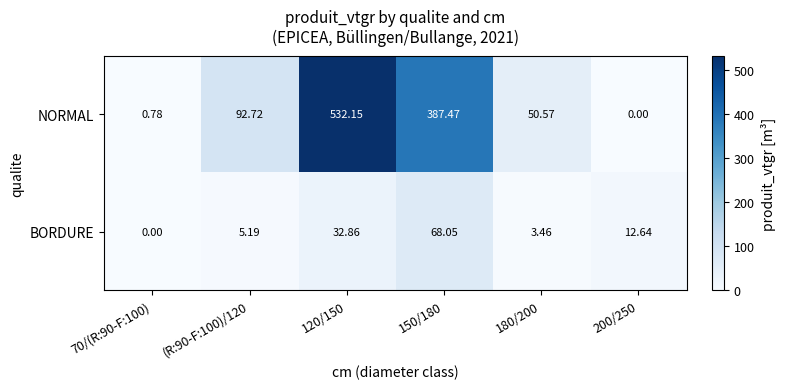

How many series are shown in this chart?

2